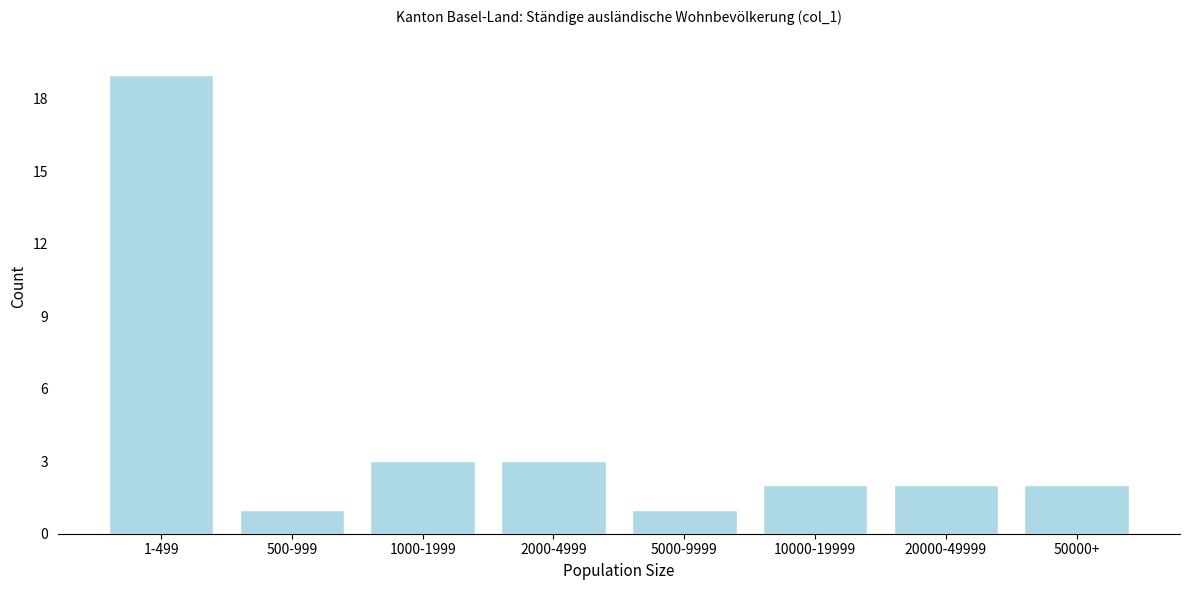

Reading right to left, list all the values displayed in this chart.

2	2	2	1	3	3	1	19